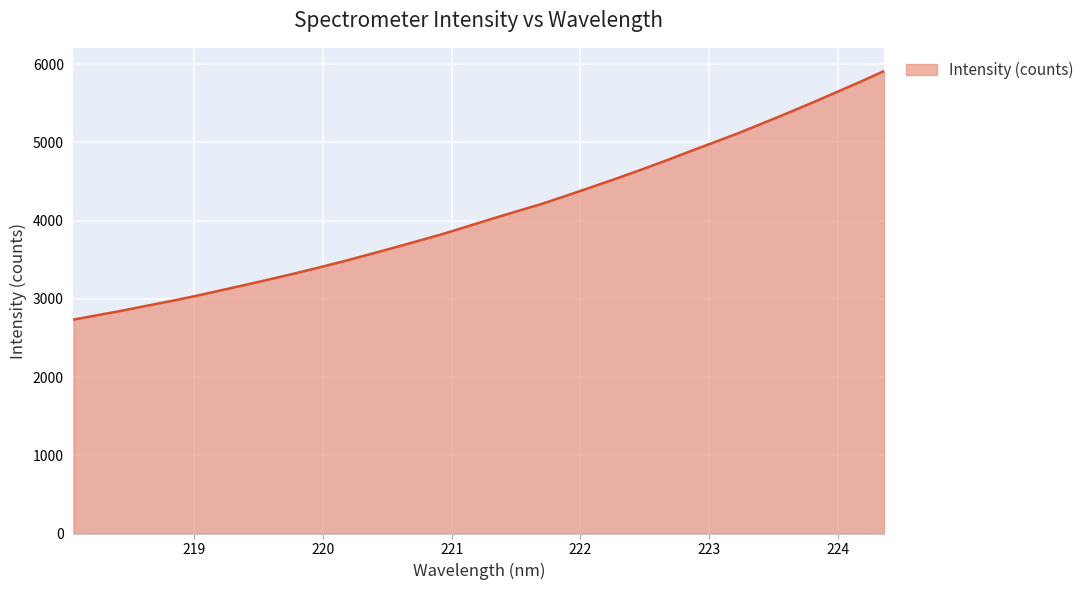

What is the difference between the second highest and second lowest values?

2980.2